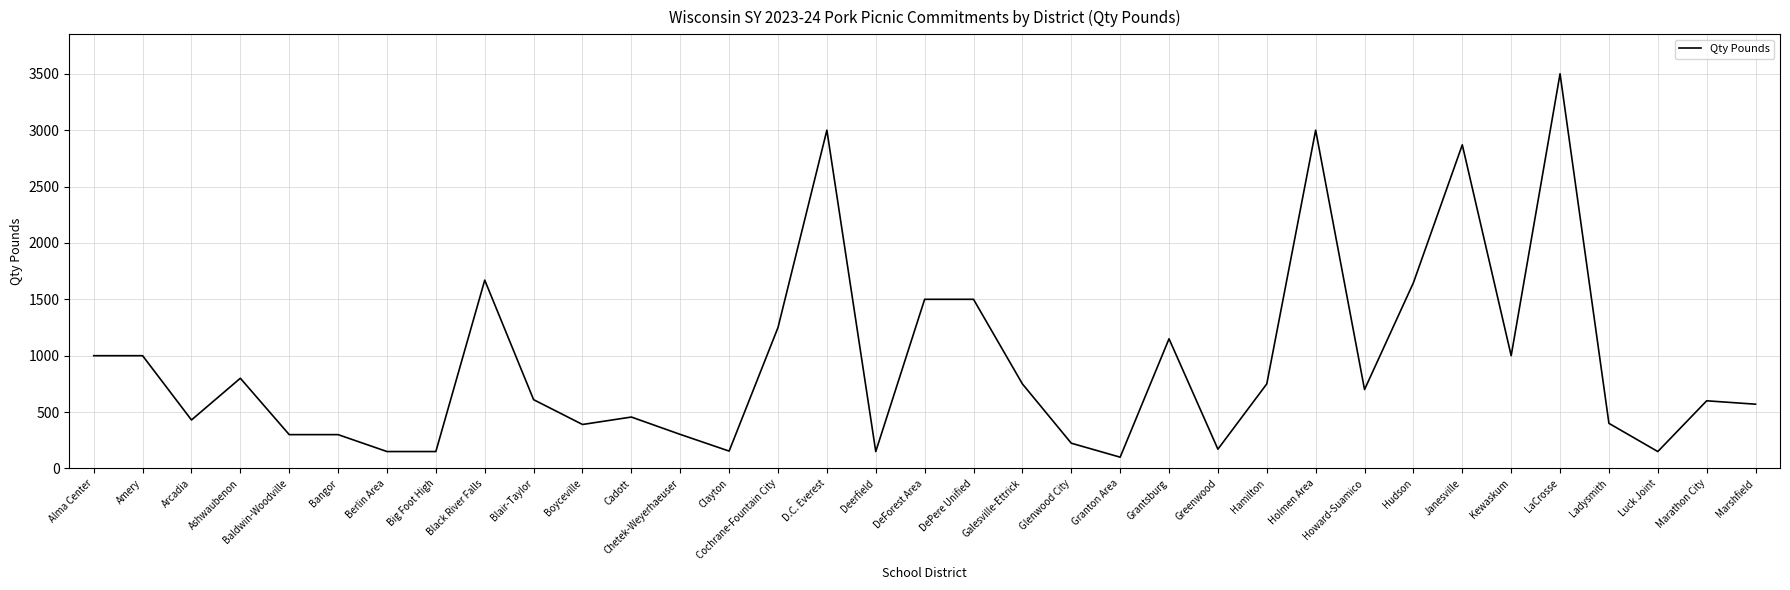

What value does the data have at Blair-Taylor?

610